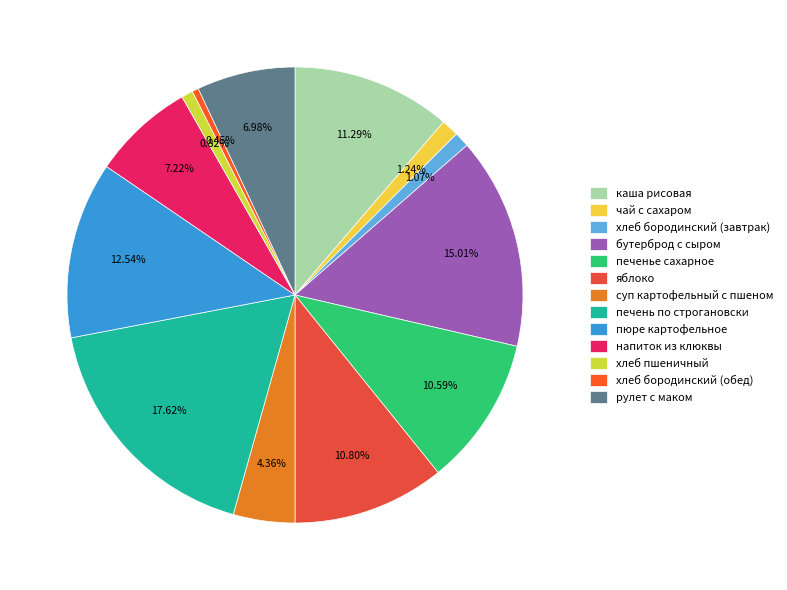

Does напиток из клюквы account for over 50% of the chart?

No